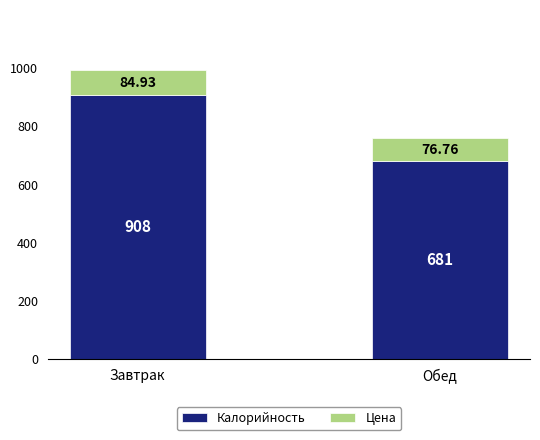

At which label is Калорийность closest to 794?

Обед